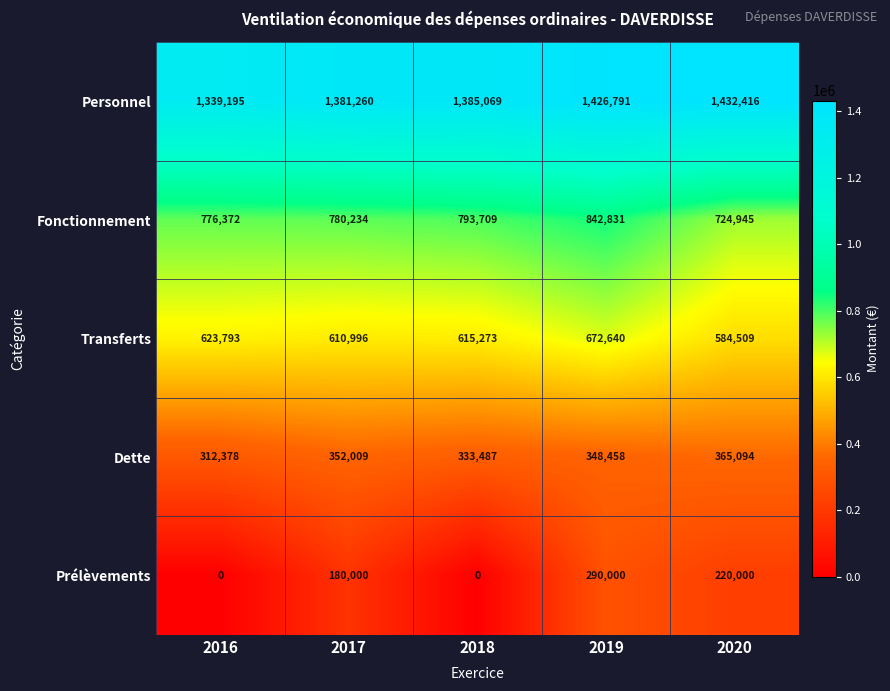

The value of Fonctionnement at 2016 is 776372. True or false?

True